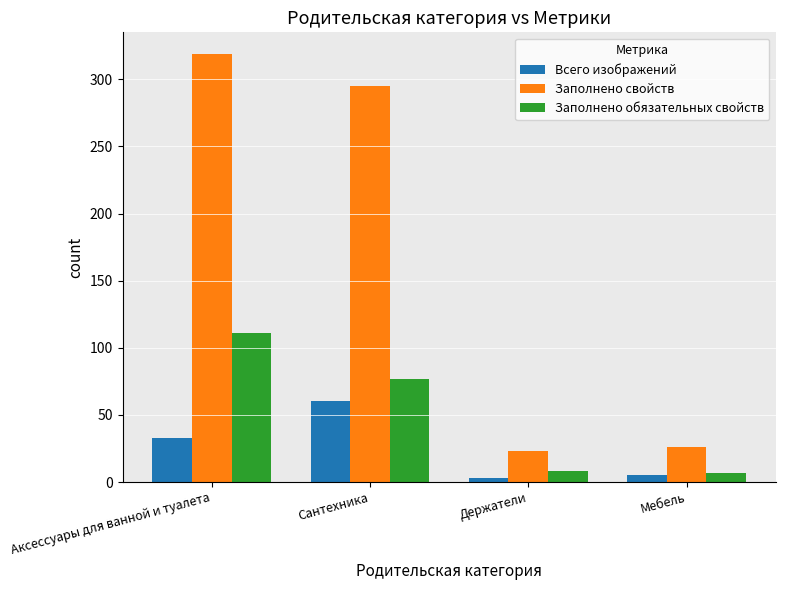

How many bars are there in each group?

3